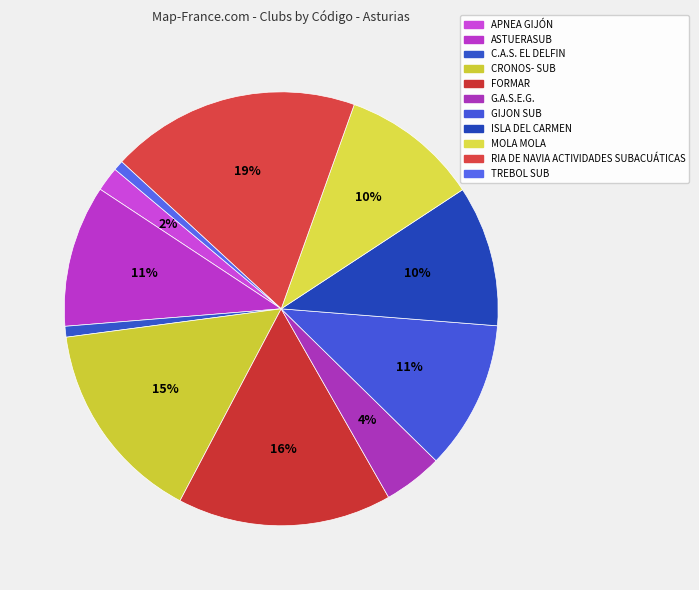

To the nearest percent, what percentage of the pie is APNEA GIJÓN?

2%